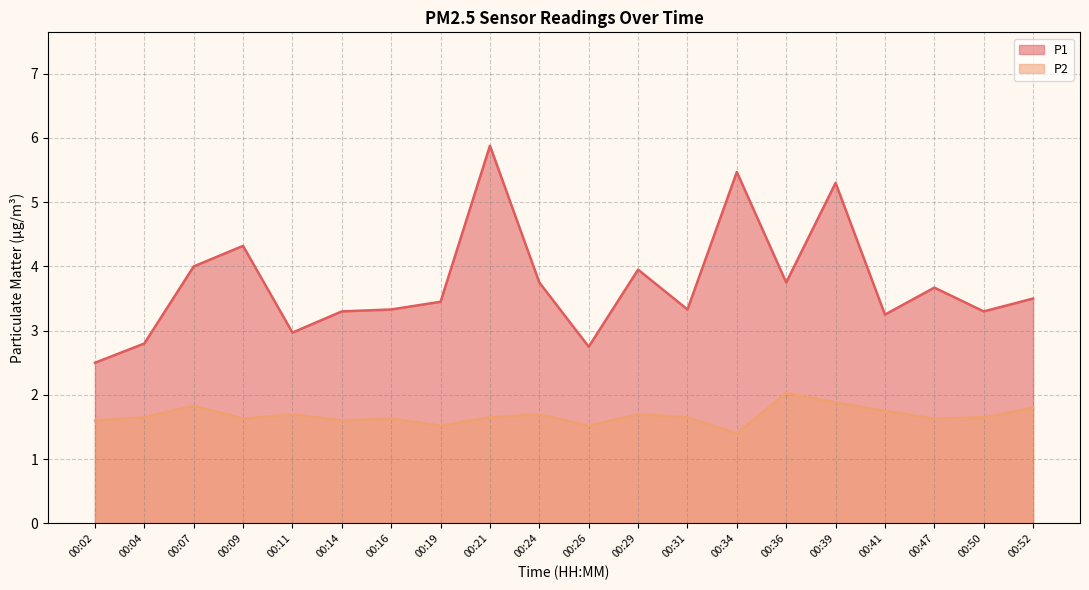

Is it true that P1 equals 3.7 at 00:47?

True